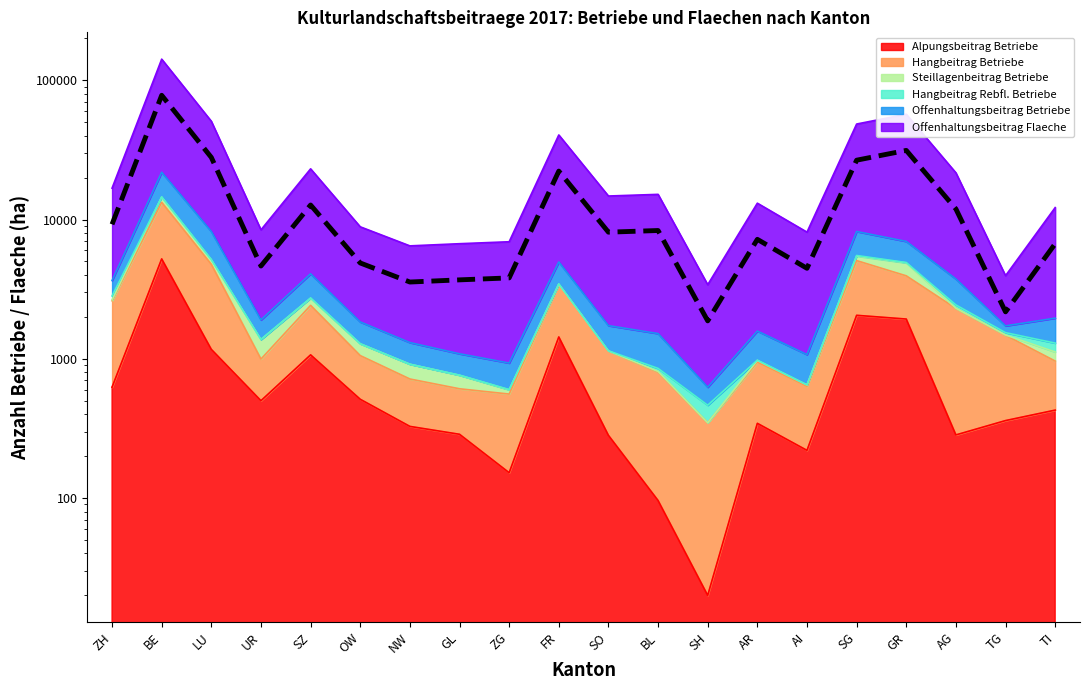

List the labels in order of value, largest first.

BE, GR, LU, SG, FR, SZ, AG, ZH, BL, SO, AR, TI, OW, UR, AI, ZG, GL, NW, TG, SH